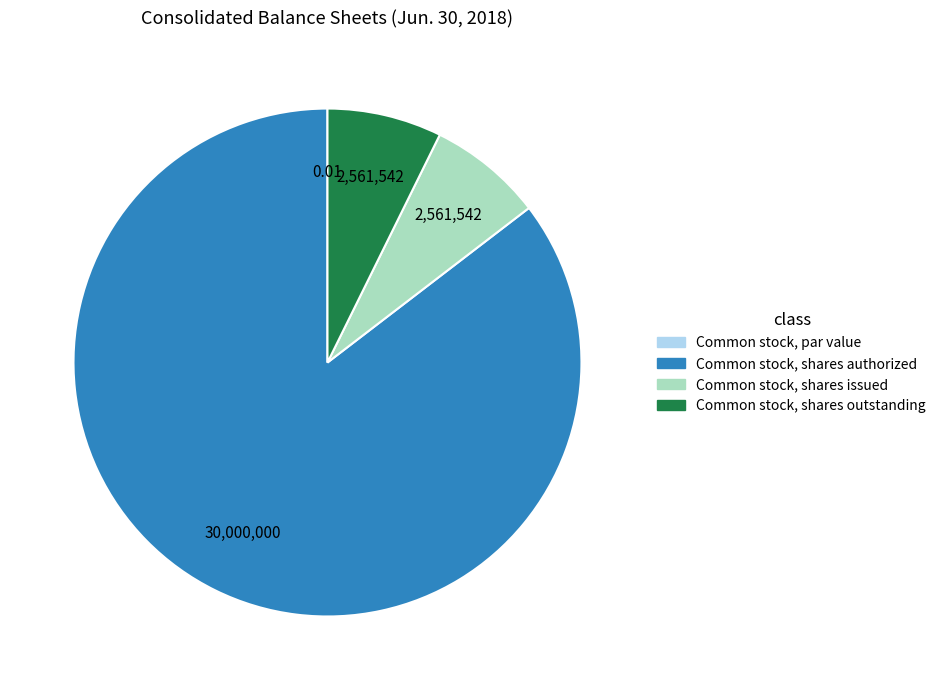

Do Common stock, shares authorized and Common stock, shares issued together represent more than half of the pie?

Yes